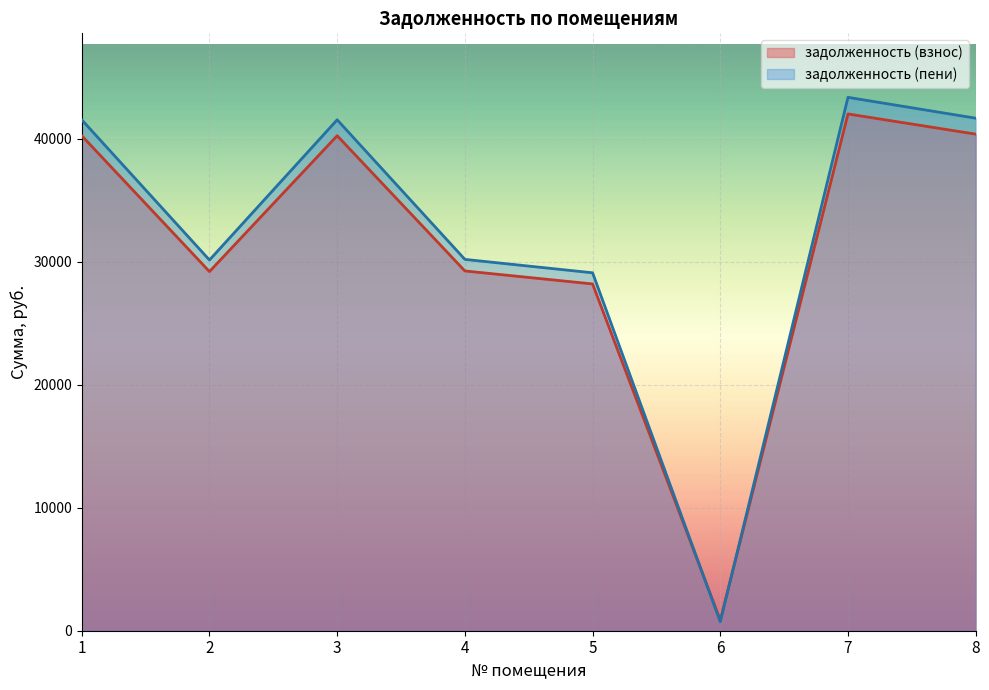

Reading left to right, list all the values displayed in this chart.

задолженность (взнос): 1=40229.2	2=29188.4	3=40229.2	4=29238.2	5=28182.6	6=846.2	7=41997.6	8=40356.4
задолженность (пени): 1=41522.2	2=30126.5	3=41522.2	4=30177.8	5=29088.4	6=724.9	7=43347.4	8=41653.4